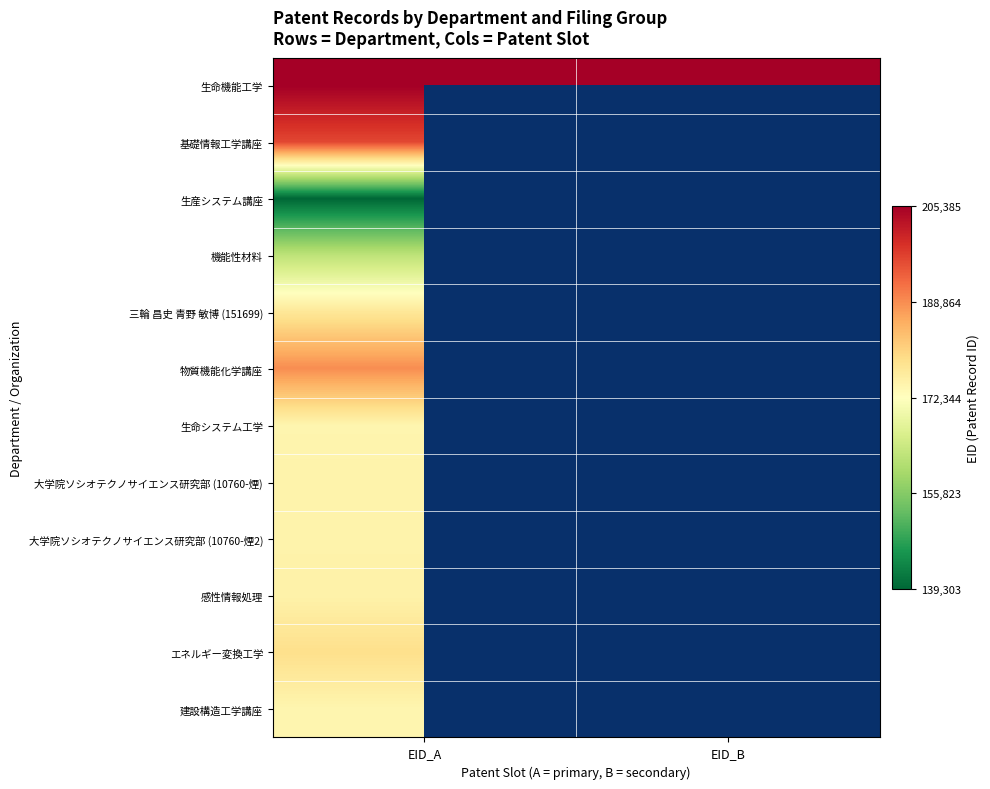

At which category does the chart reach its peak across all series?

EID_A